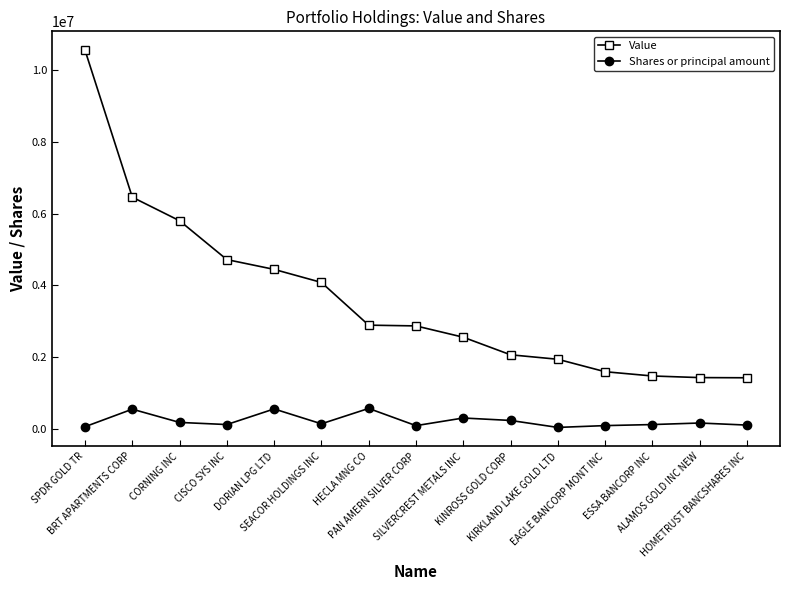

At which label does Value reach its peak?

SPDR GOLD TR